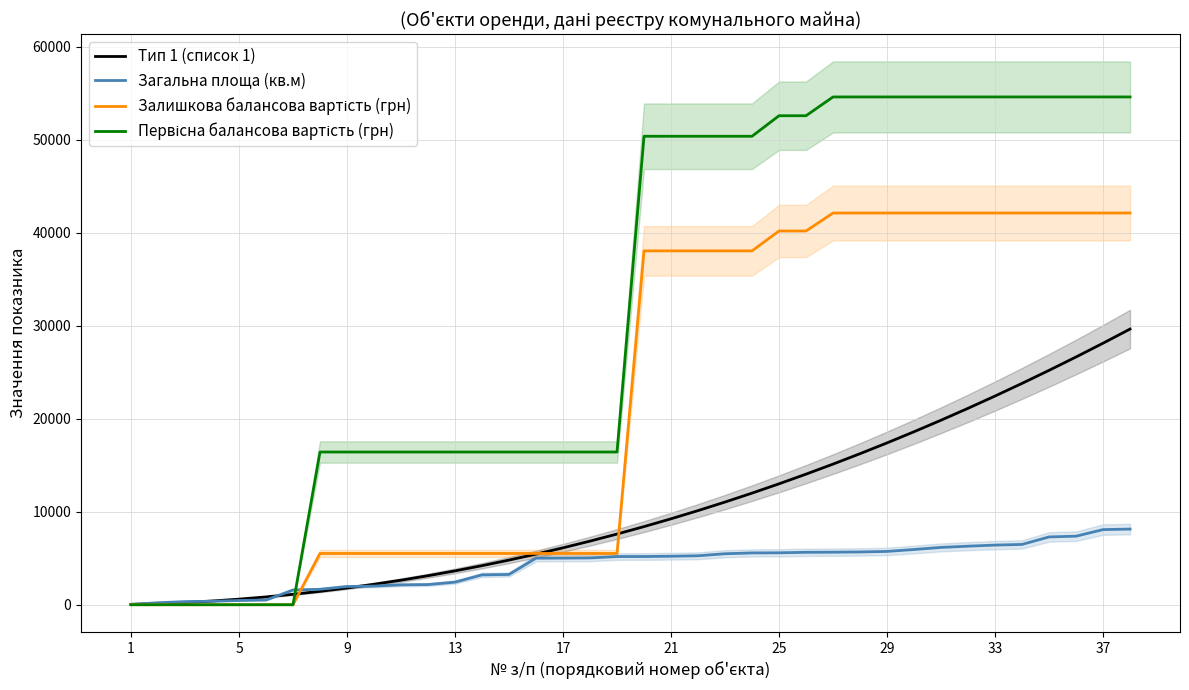

The value of Загальна площа (кв.м) at 11 is 2168.2. True or false?

True